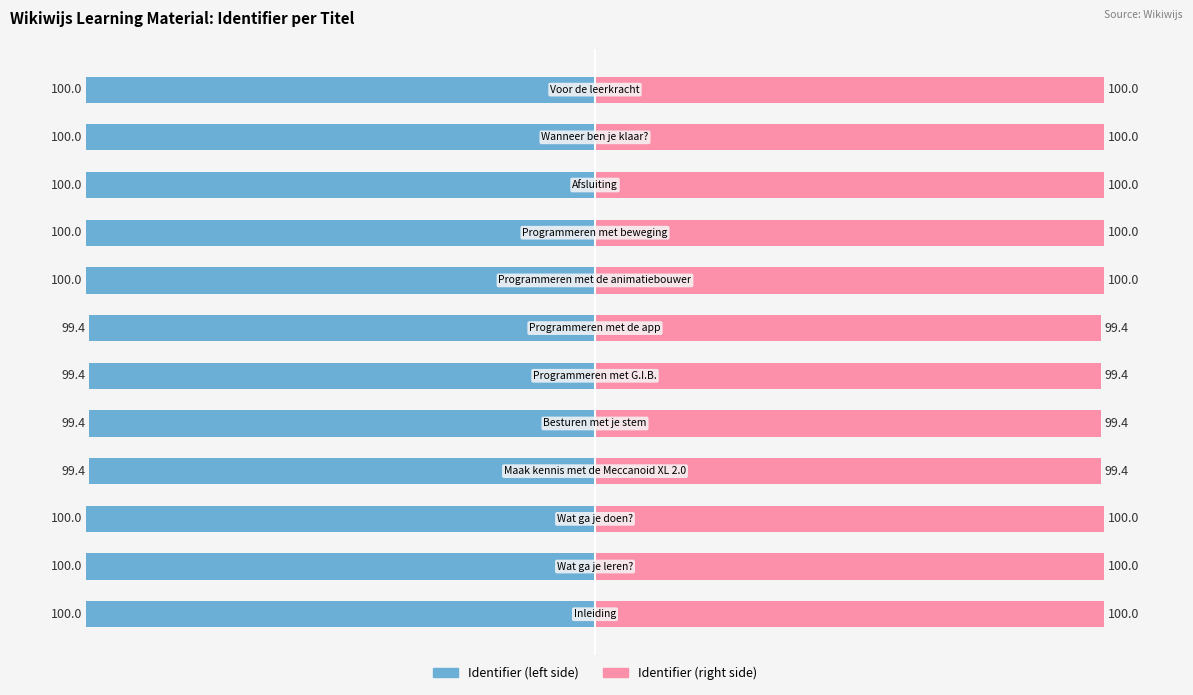

Are the bars horizontal?

Yes